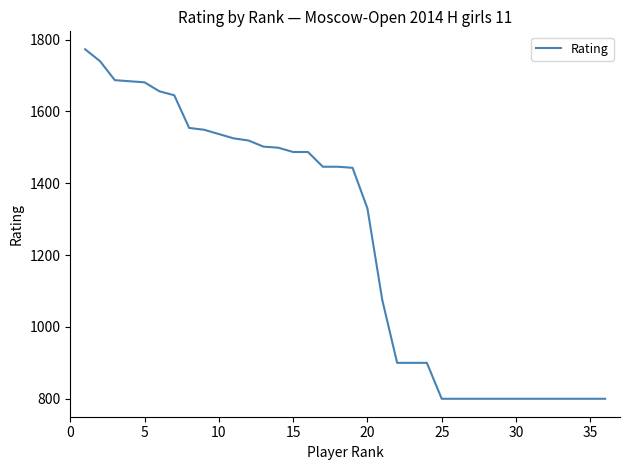

What is the greatest value displayed?

1773